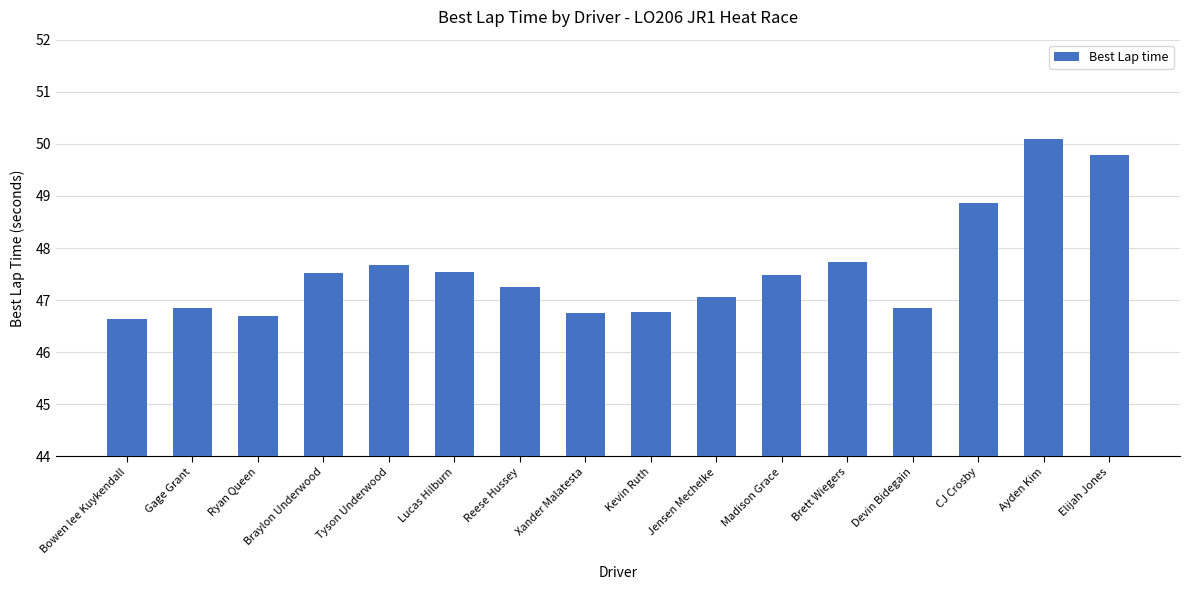

The chart shows a value of 46.6 at Bowen lee Kuykendall. True or false?

True